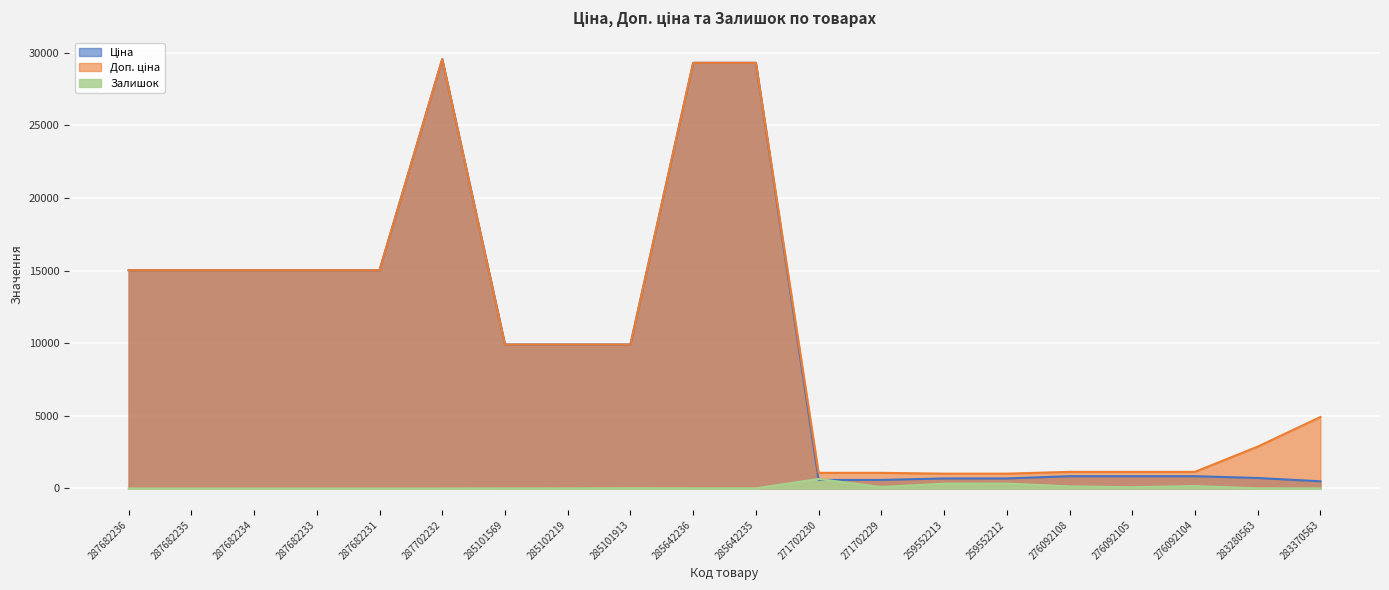

Which series has the largest range (max minus min)?

Ціна